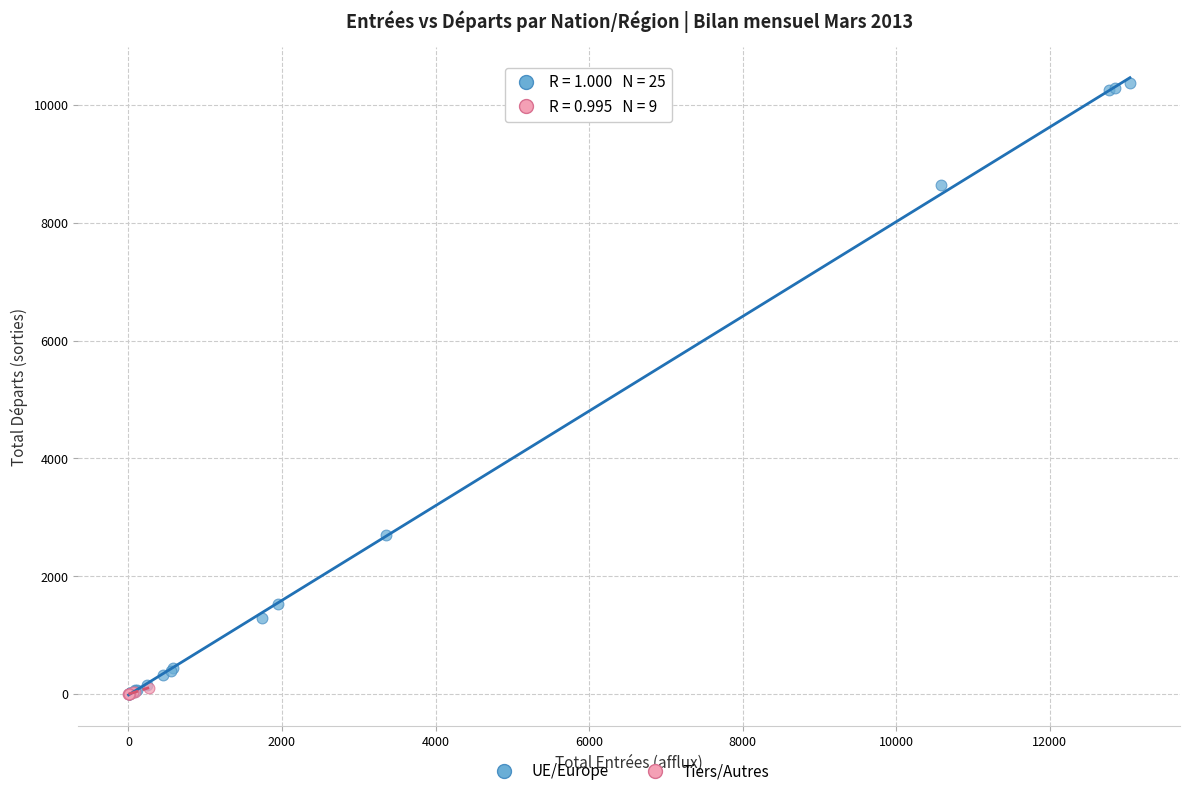

Which series contains the highest Y value?

UE/Europe